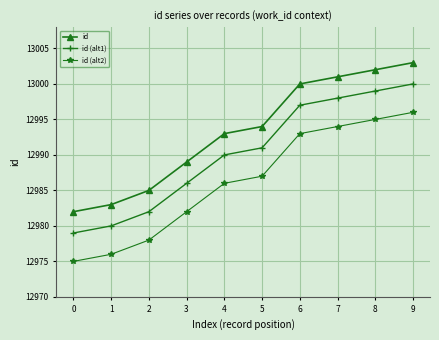

The value of id at 5 is 12994. True or false?

True